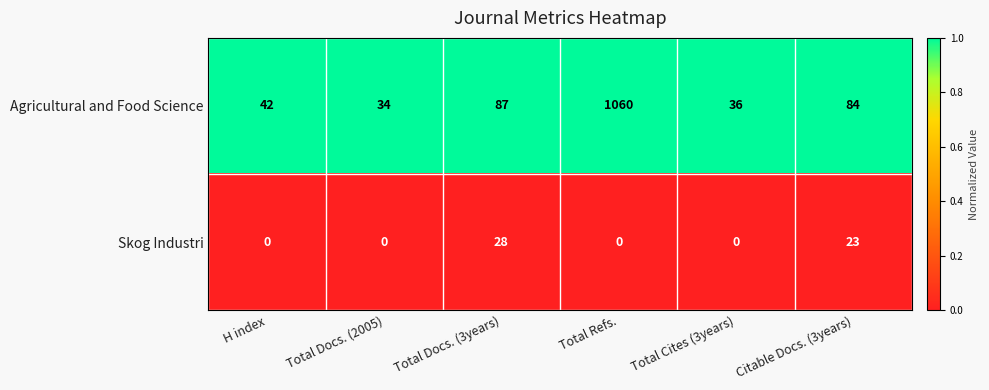

What is the total value across all series at Citable Docs. (3years)?

107